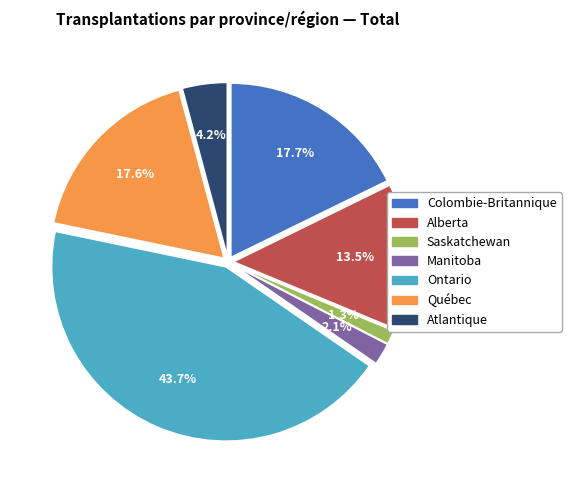

Is there a majority slice in this chart?

No